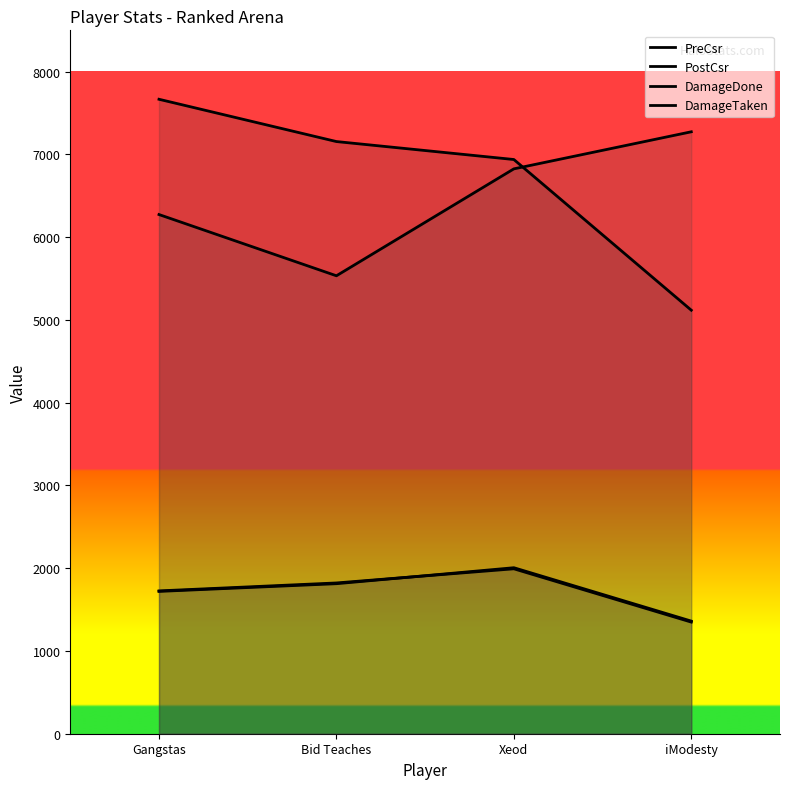

Count the number of data series in this chart.

4